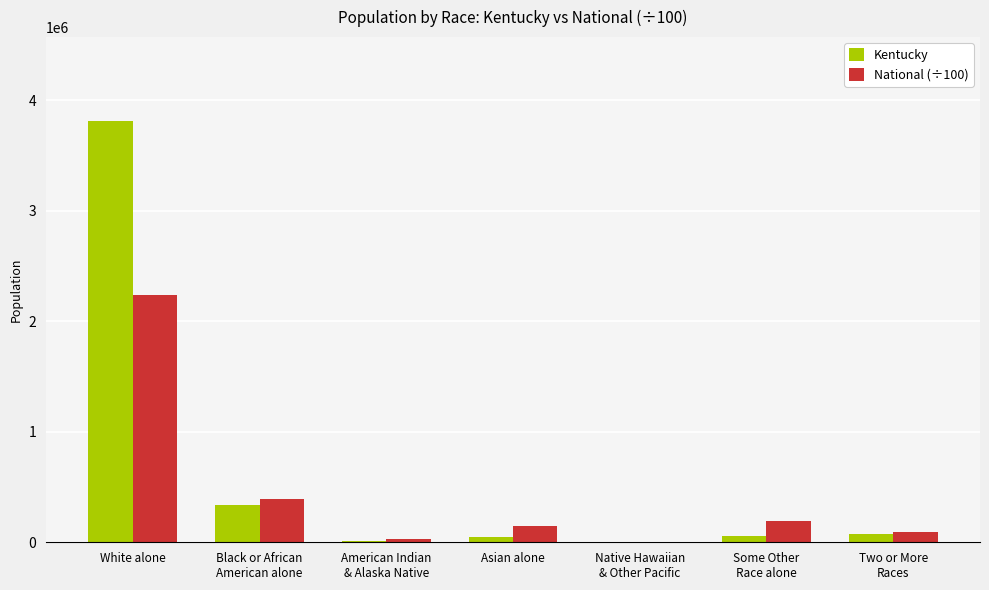

What is the highest value of the Kentucky series?

3809537.0